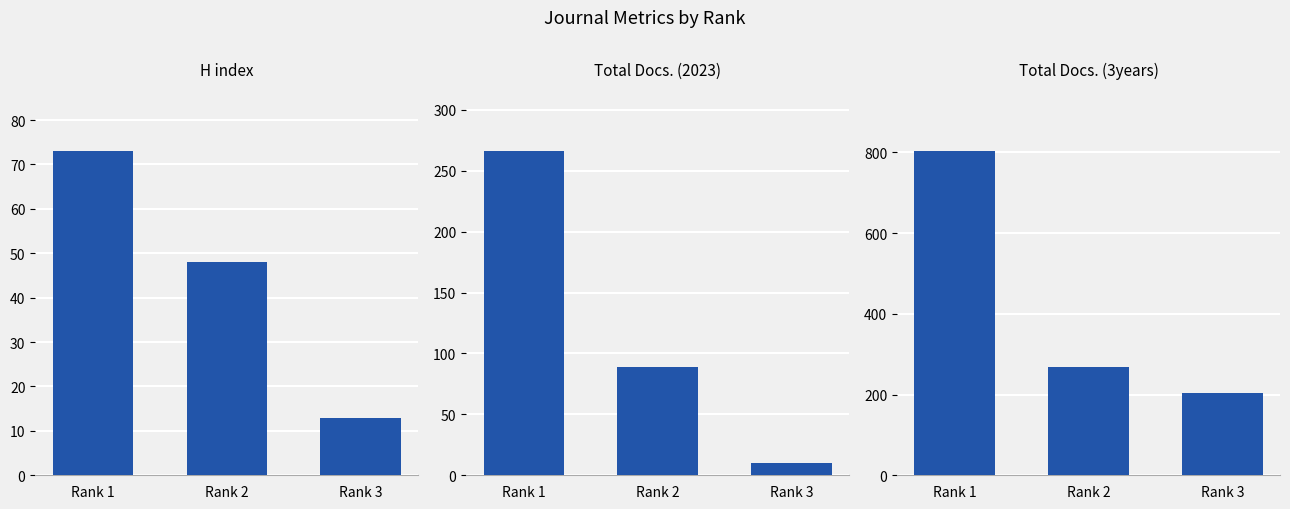

How many bars are there in each group?

3